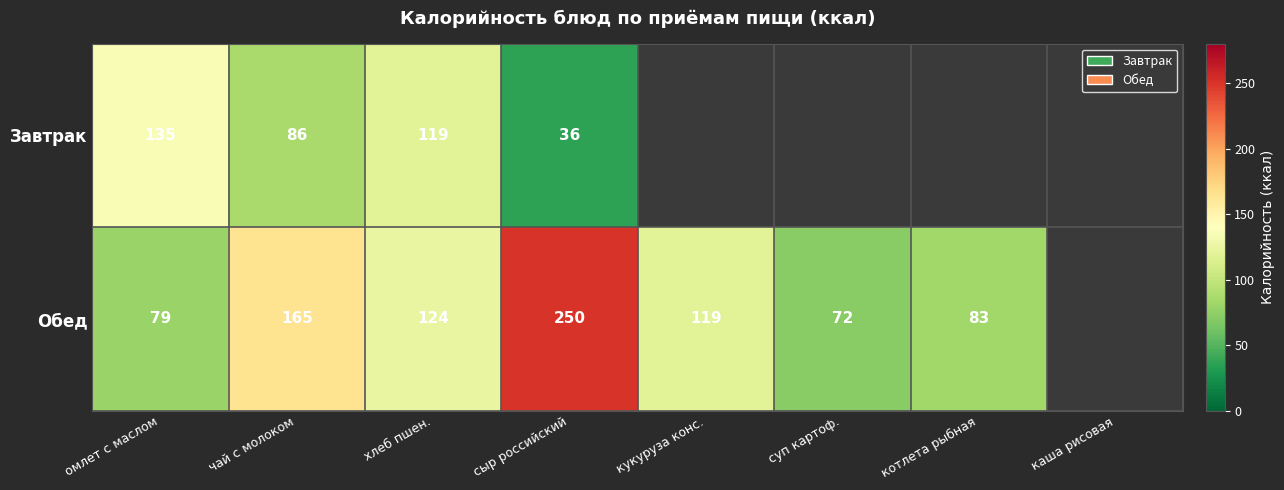

True or false: Обед has a value of 165 at чай с молоком.

True